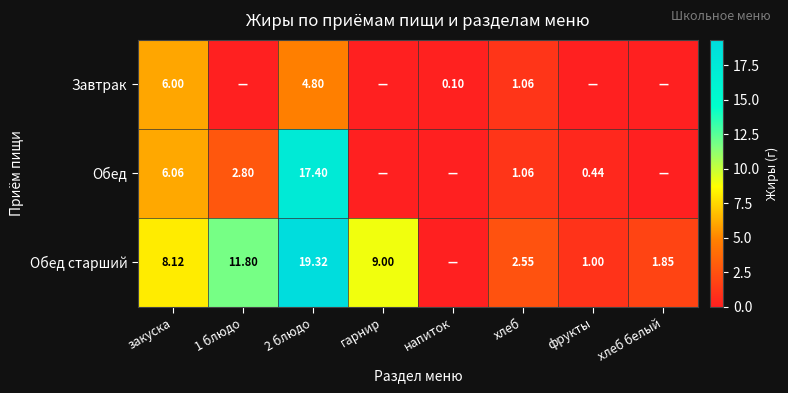

At which label does Обед старший reach its peak?

2 блюдо